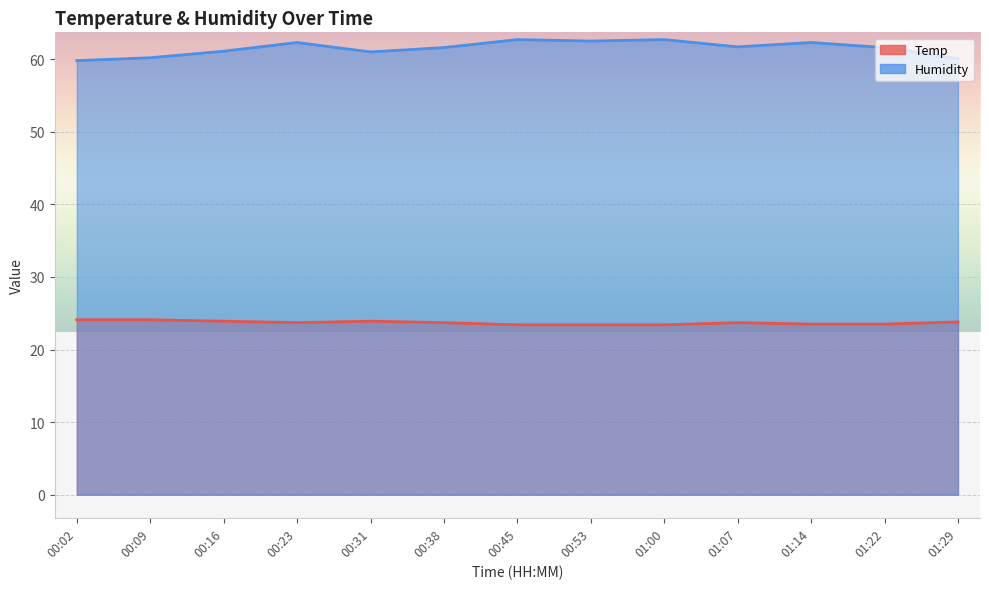

What position from the left is 00:09?

2